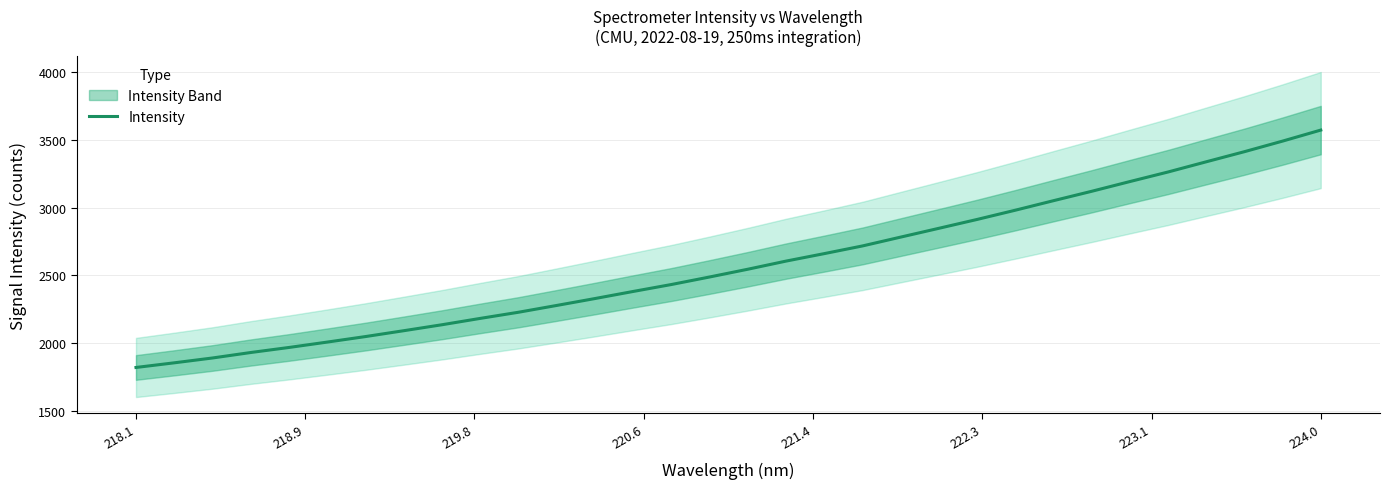

What is the label of the 32nd point from the right?

218.1